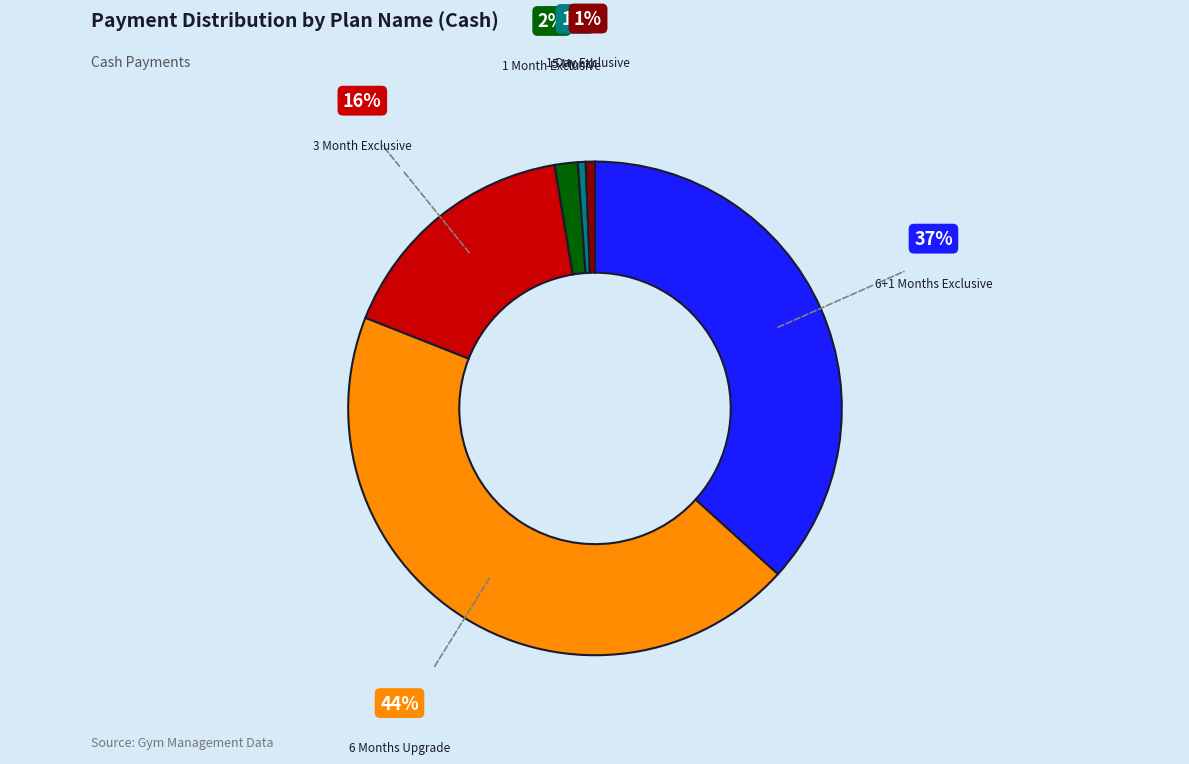

Is there any slice that represents more than half of the pie?

No